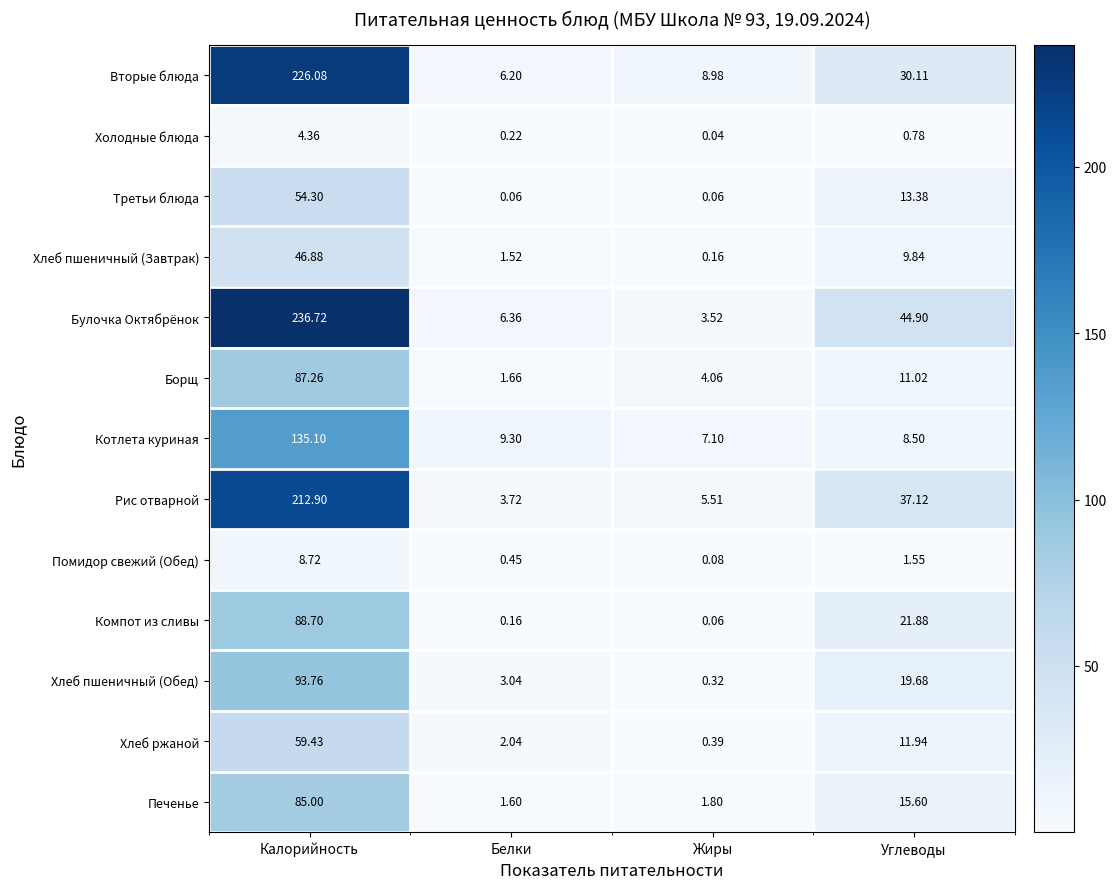

How many series are shown in this chart?

13